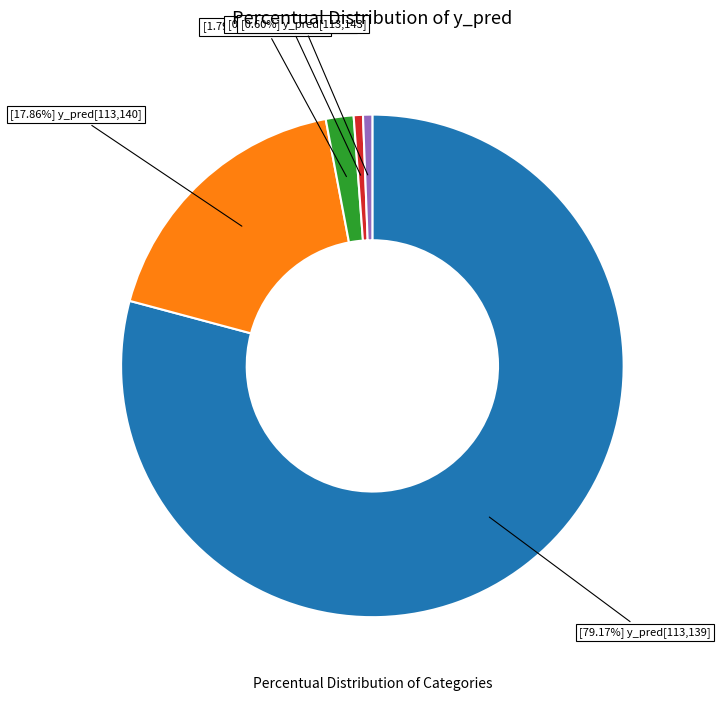

Is there any slice that represents more than half of the pie?

Yes